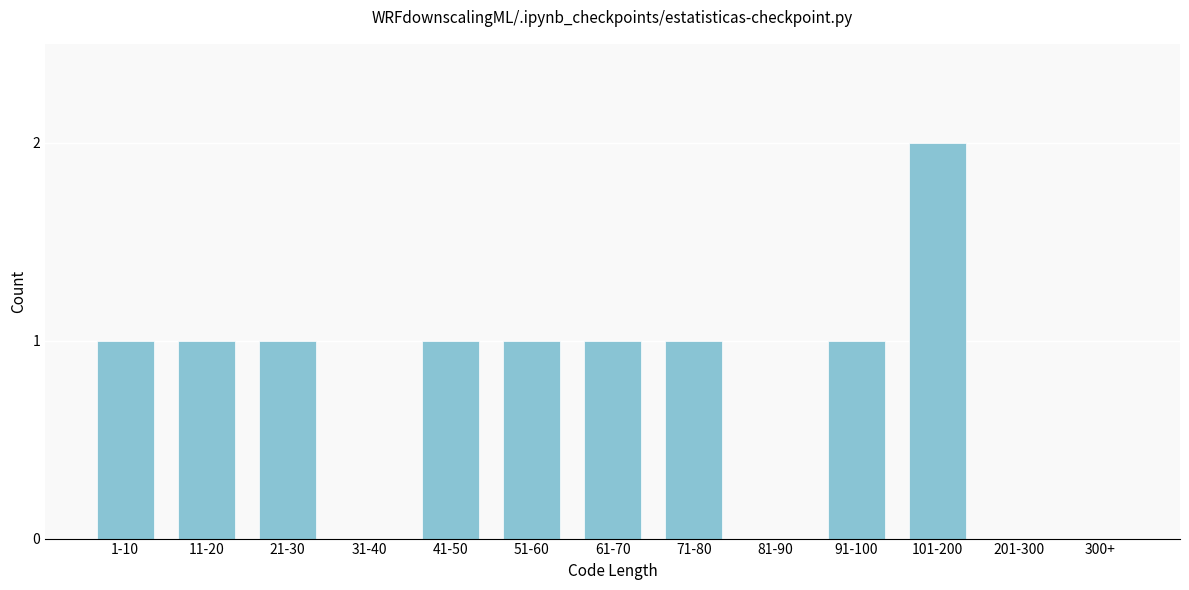

Reading left to right, extract all data points from this chart.

1-10=1	11-20=1	21-30=1	31-40=0	41-50=1	51-60=1	61-70=1	71-80=1	81-90=0	91-100=1	101-200=2	201-300=0	300+=0